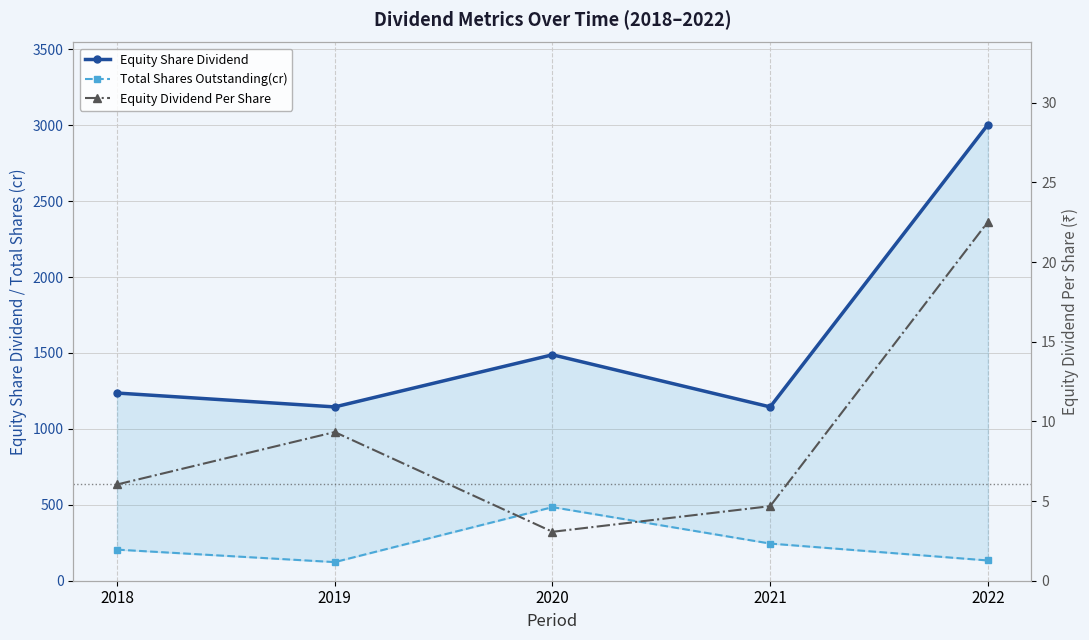

Between 2020 and 2019, which is larger?

2020